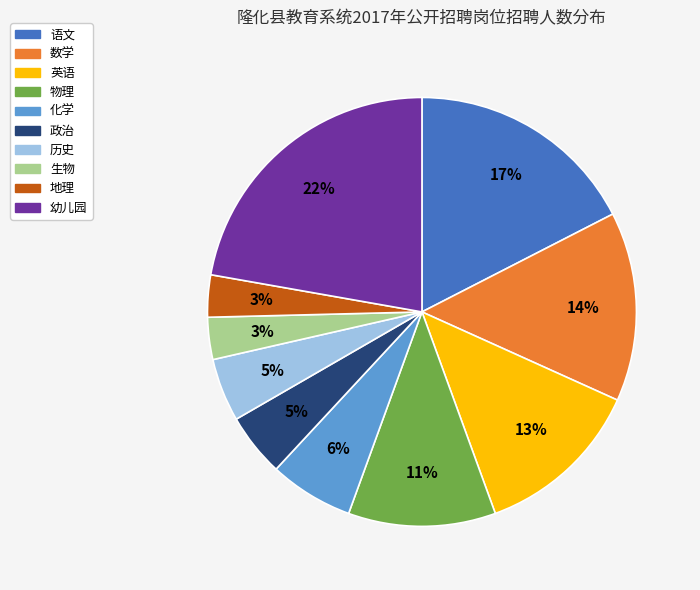

To the nearest percent, what is the difference between the 地理 and 物理 slice percentages?

8%